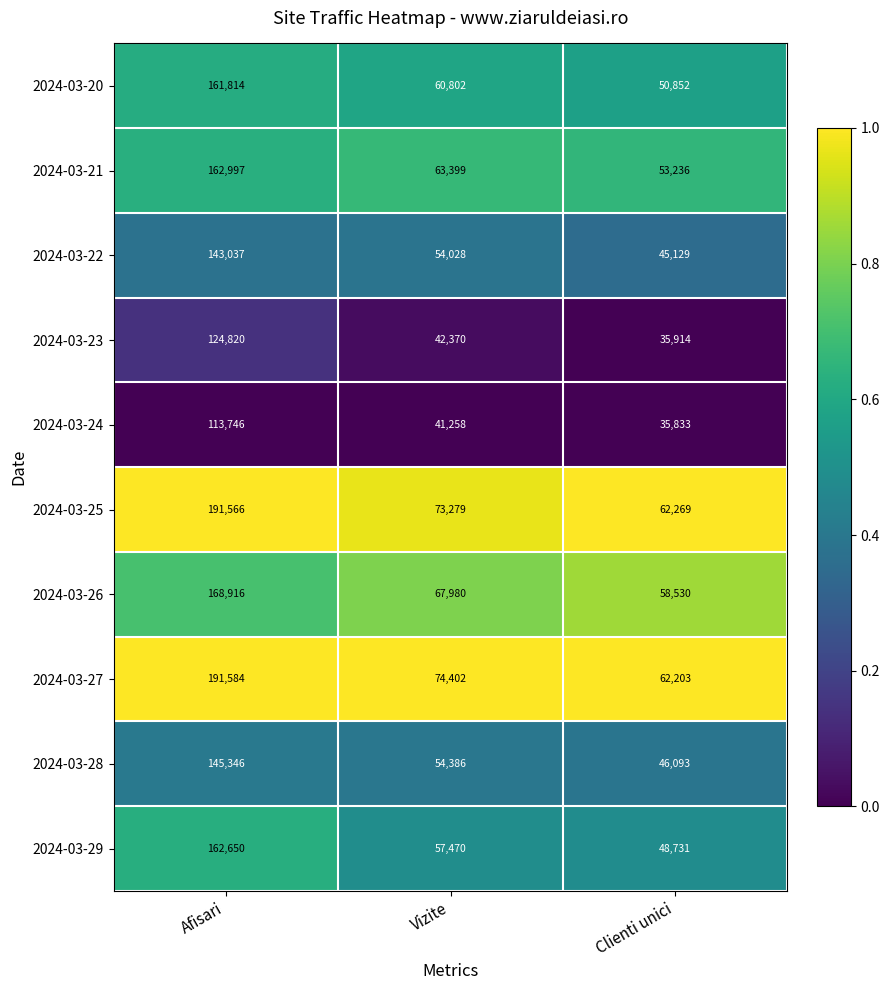

Rank the series at Afisari from highest to lowest value.

2024-03-27, 2024-03-25, 2024-03-26, 2024-03-21, 2024-03-29, 2024-03-20, 2024-03-28, 2024-03-22, 2024-03-23, 2024-03-24